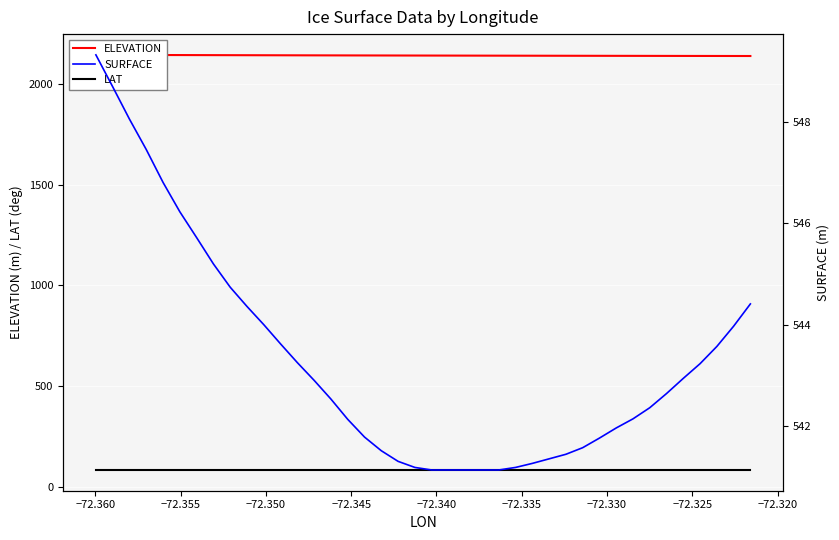

Reading left to right, what are all the values shown in this chart?

ELEVATION: 2144.2	2144.0	2143.8	2143.6	2143.4	2143.2	2143.0	2142.8	2142.6	2142.4	2142.3	2142.1	2141.9	2141.7	2141.6	2141.4	2141.3	2141.1	2141.0	2140.9	2140.7	2140.6	2140.5	2140.3	2140.2	2140.1	2139.9	2139.8	2139.7	2139.6	2139.5	2139.3	2139.2	2139.1	2139.0	2138.9	2138.8	2138.7	2138.6	2138.5
LAT: 82.2	82.2	82.2	82.2	82.2	82.2	82.2	82.2	82.2	82.2	82.2	82.2	82.2	82.2	82.2	82.2	82.2	82.2	82.2	82.2	82.2	82.2	82.2	82.2	82.2	82.2	82.2	82.2	82.2	82.2	82.2	82.2	82.2	82.2	82.2	82.2	82.2	82.2	82.2	82.2
SURFACE: 549.3	548.7	548.1	547.5	546.8	546.2	545.7	545.2	544.7	544.4	544.0	543.6	543.2	542.9	542.5	542.1	541.8	541.5	541.3	541.2	541.1	541.1	541.1	541.1	541.1	541.2	541.3	541.4	541.4	541.6	541.8	542.0	542.1	542.4	542.6	542.9	543.2	543.6	544.0	544.4